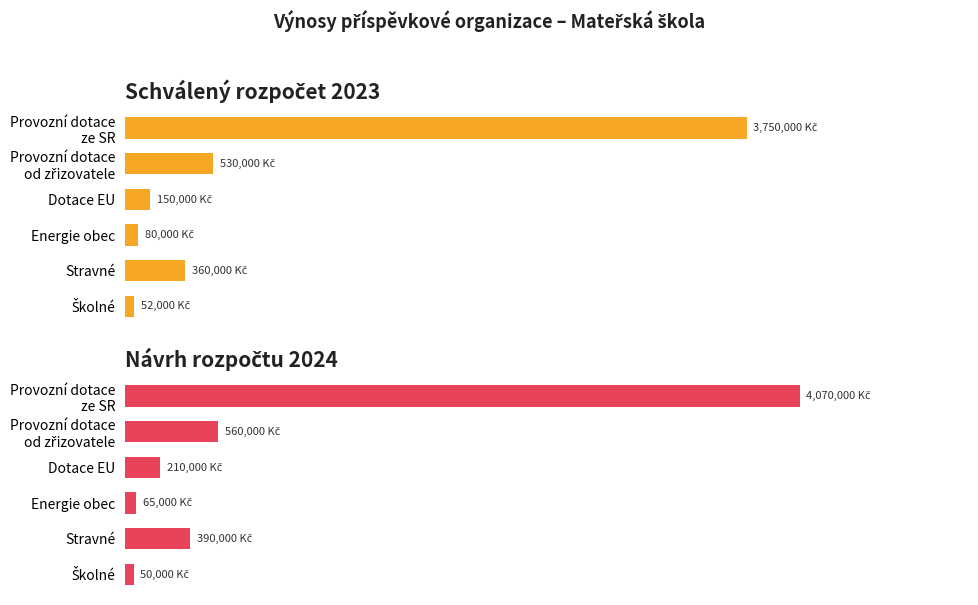

How many groups of bars are there?

6